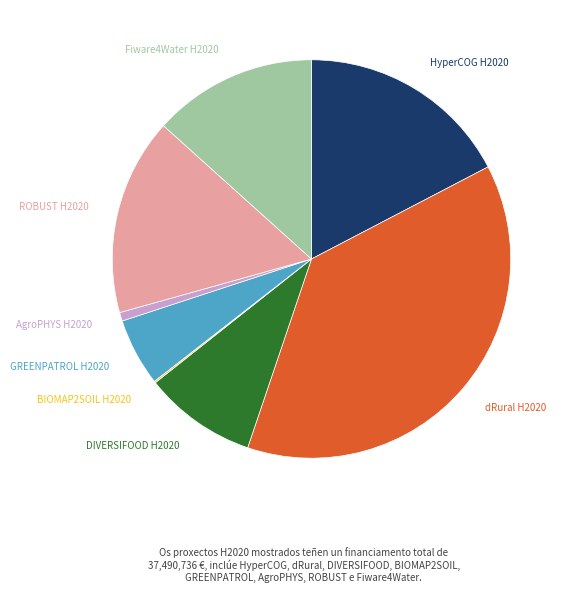

Is there a majority slice in this chart?

No